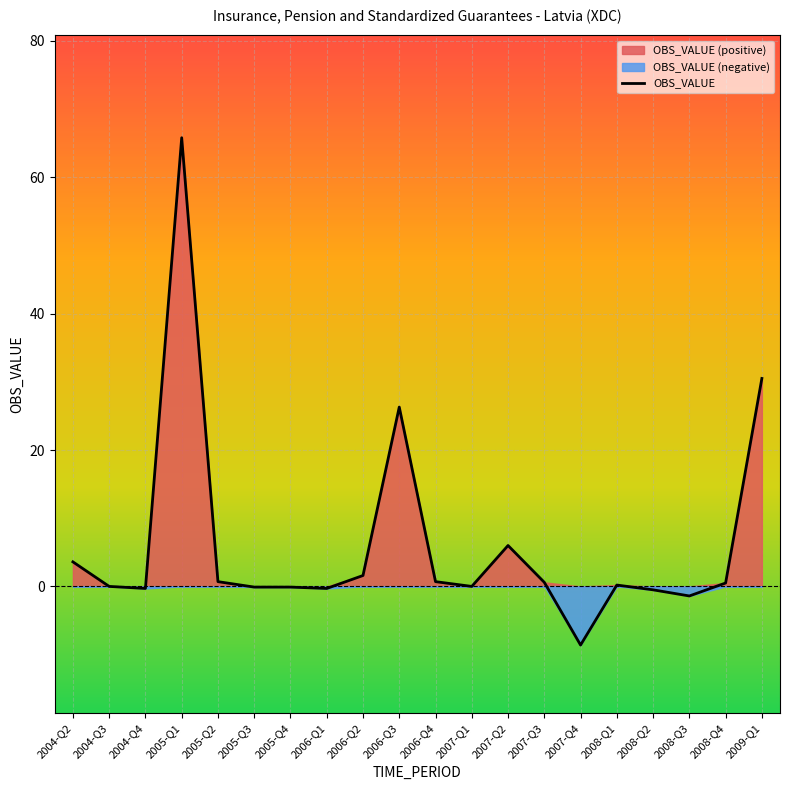

Is it true that the value at 2008-Q3 is -1.4?

True